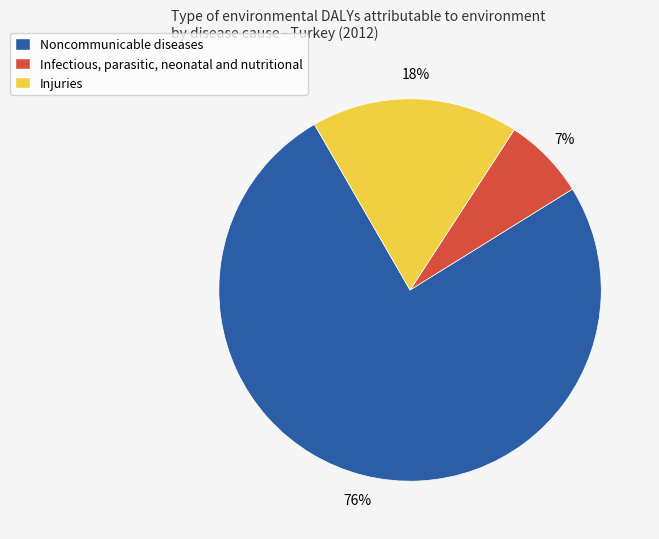

Which has a higher value, Injuries or Noncommunicable diseases?

Noncommunicable diseases